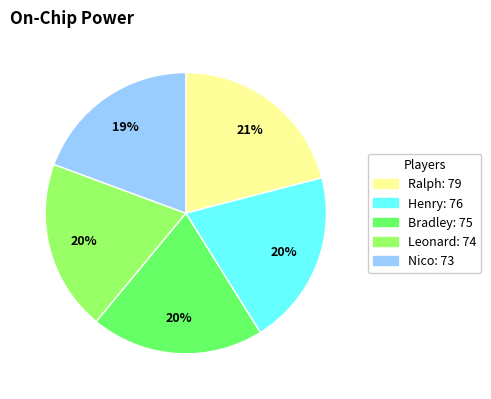

Which slice is the largest?

Ralph